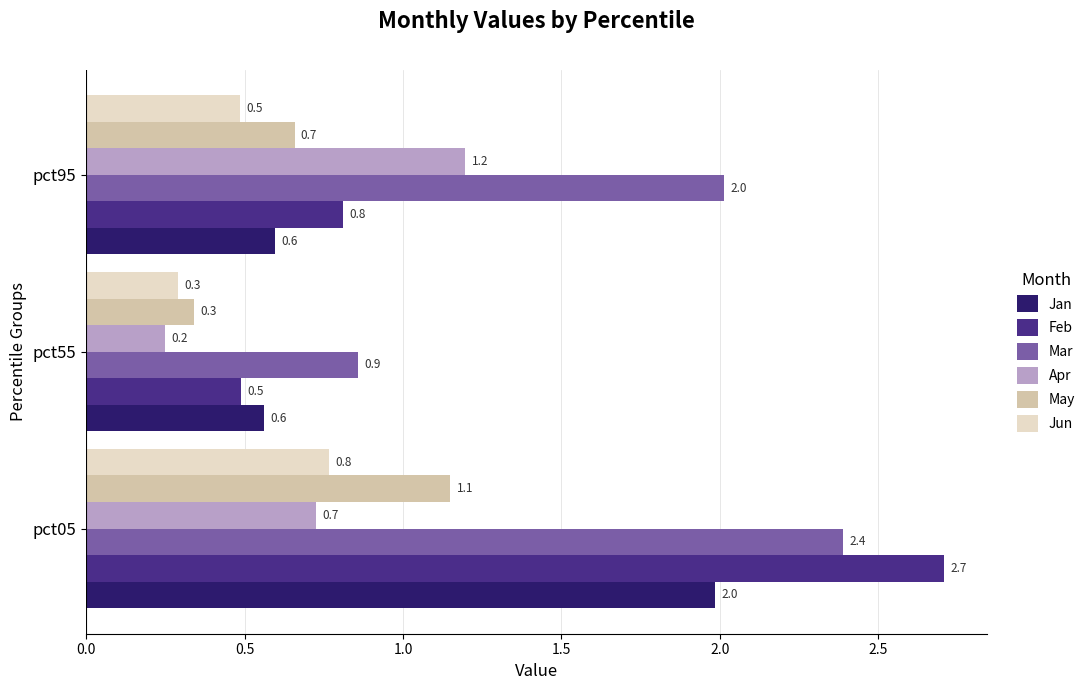

Rank the series at pct95 from highest to lowest value.

Mar, Apr, Feb, May, Jan, Jun